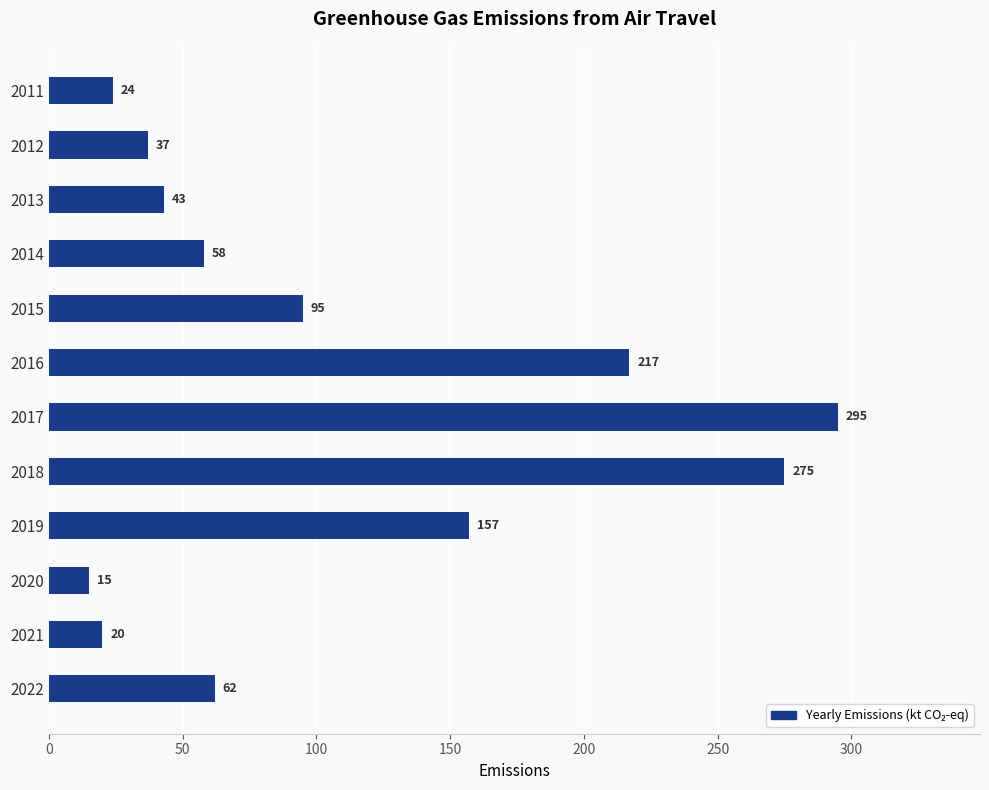

What is the ratio of the value at 2013 to the value at 2011?

1.8